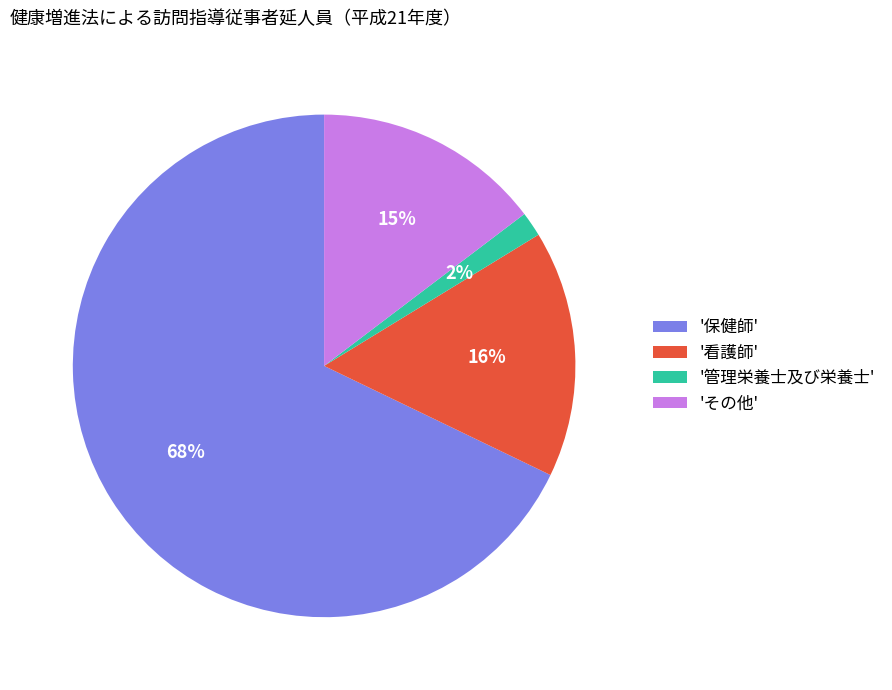

To the nearest percent, what is the average slice percentage?

25%